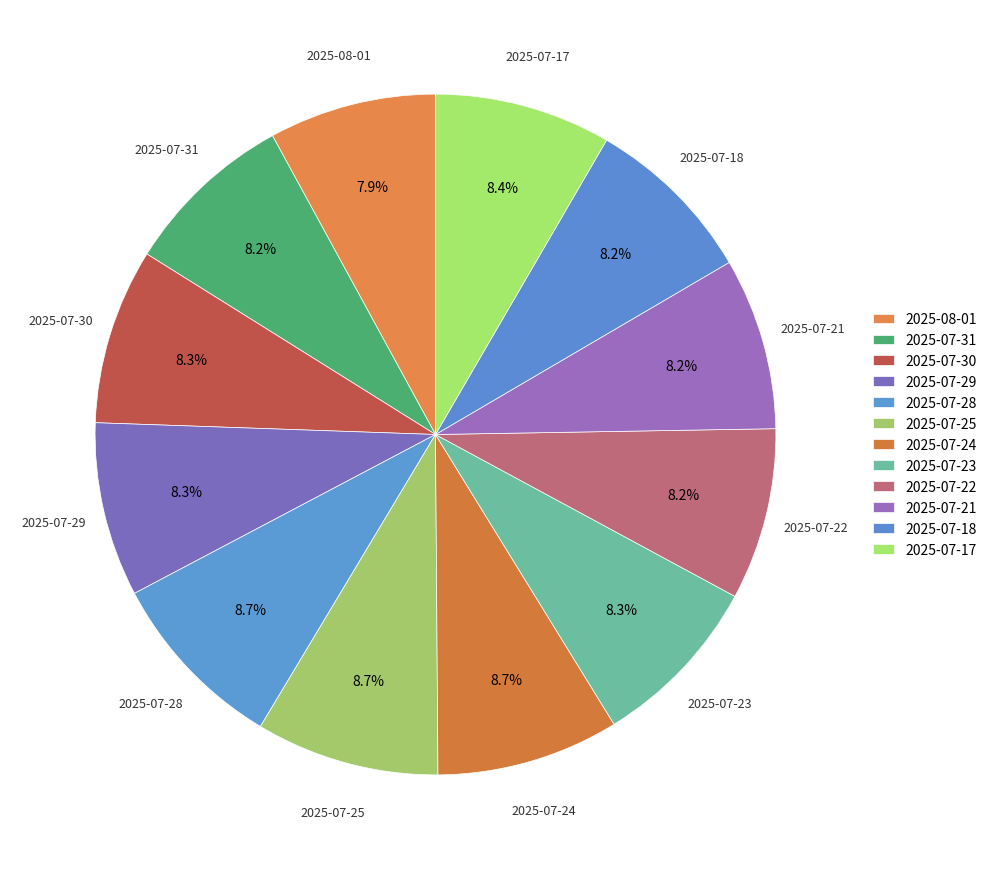

Is 2025-08-01 the majority of the pie?

No